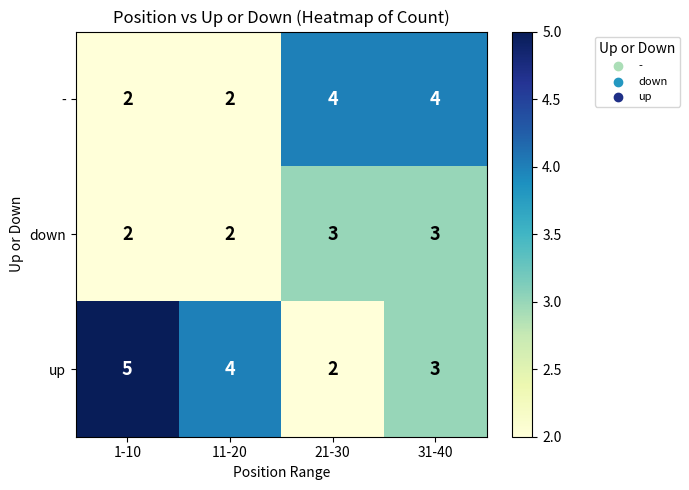

Rank the series by their average value, from lowest to highest.

down, -, up